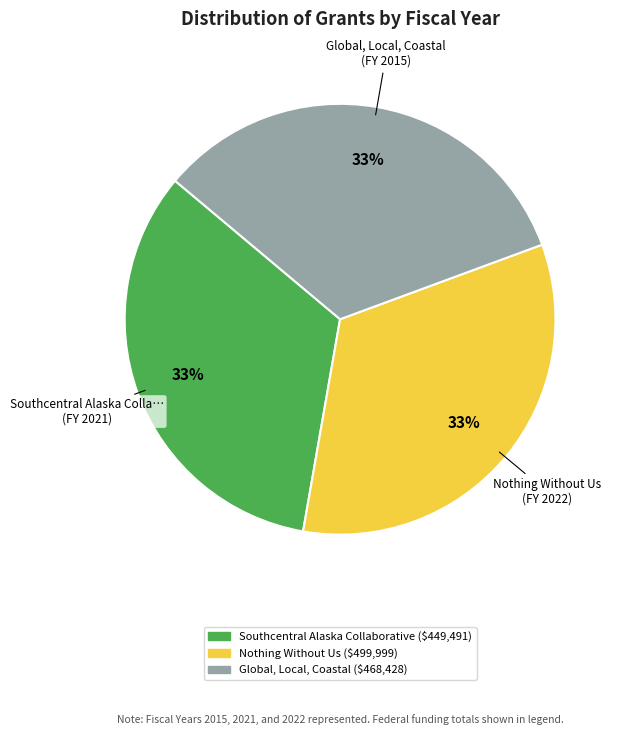

What is the ratio of the value at Nothing Without Us to the value at Southcentral Alaska Collaborative?

1.0